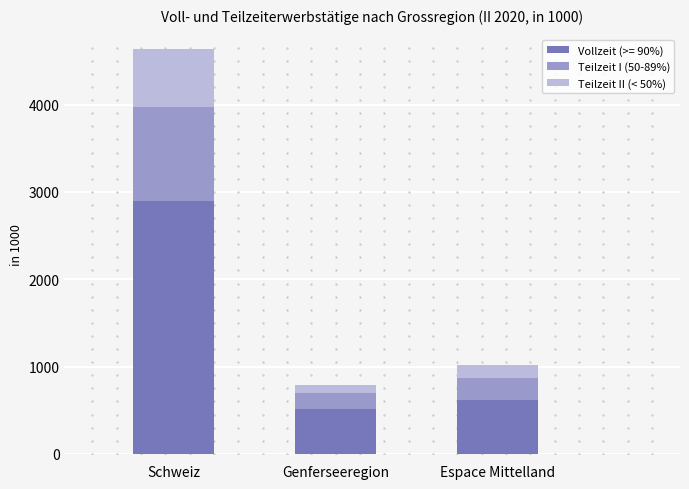

What is the difference between the maximum and second lowest values in the Vollzeit (>= 90%) series?

2282.4